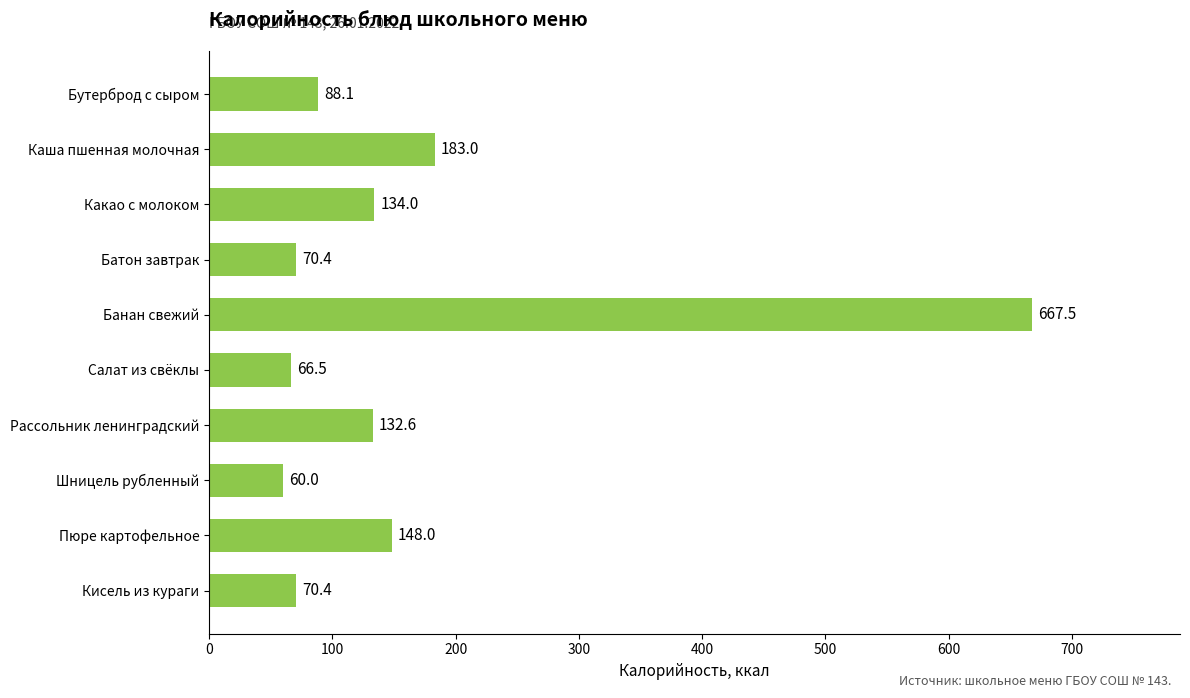

Where is the data nearest to the value 363?

Каша пшенная молочная